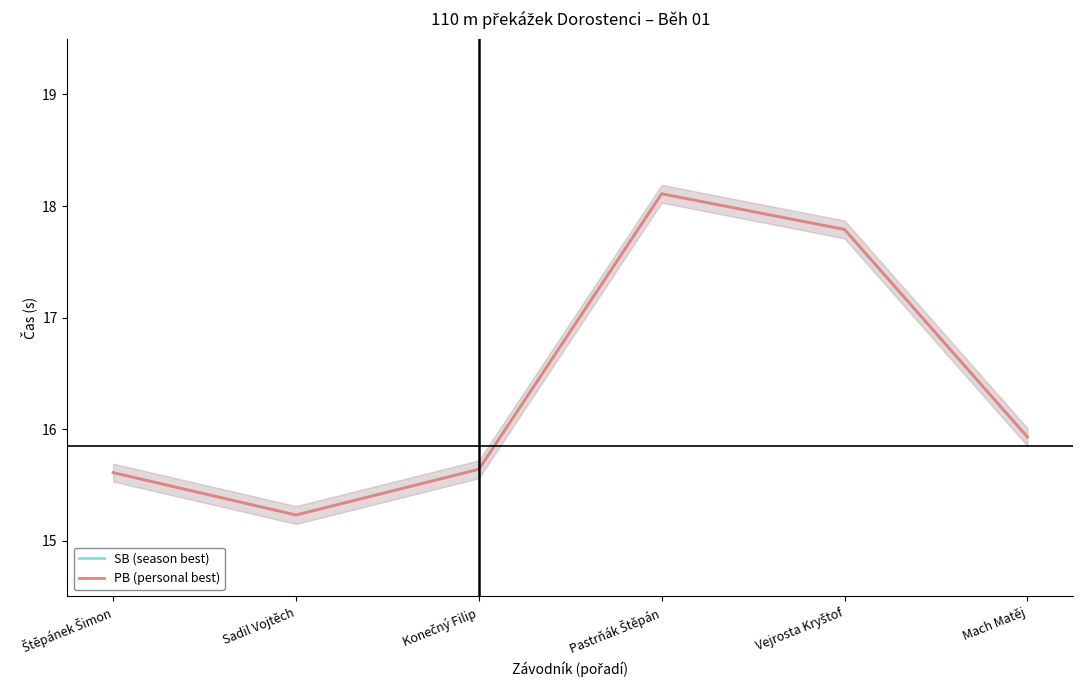

How many categories are shown in the chart?

6